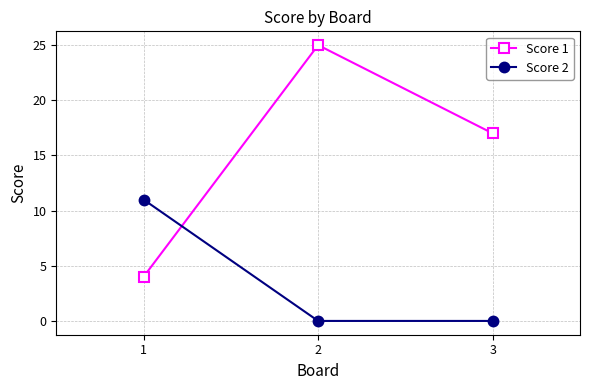

At how many categories does at least one series exceed 21?

1